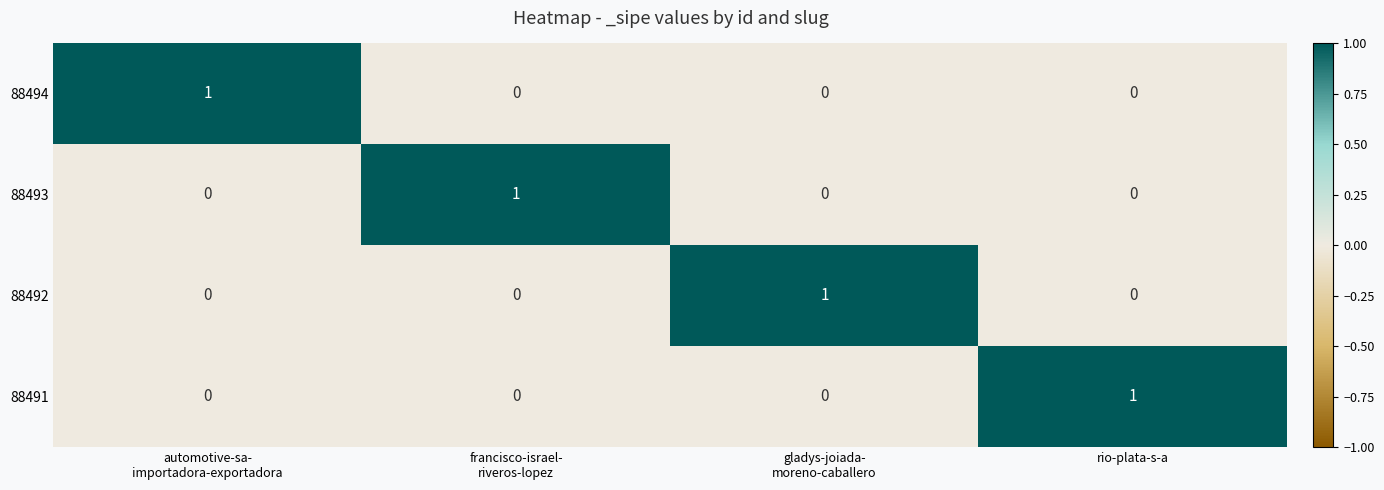

Reading right to left, what are all the values shown in this chart?

88494: 0	0	0	1
88493: 0	0	1	0
88492: 0	1	0	0
88491: 1	0	0	0